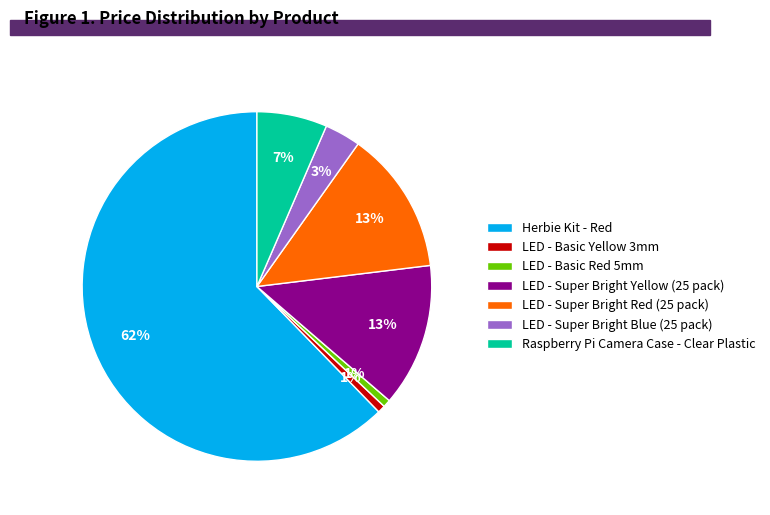

Is it true that LED - Basic Red 5mm is 11% of the pie?

False